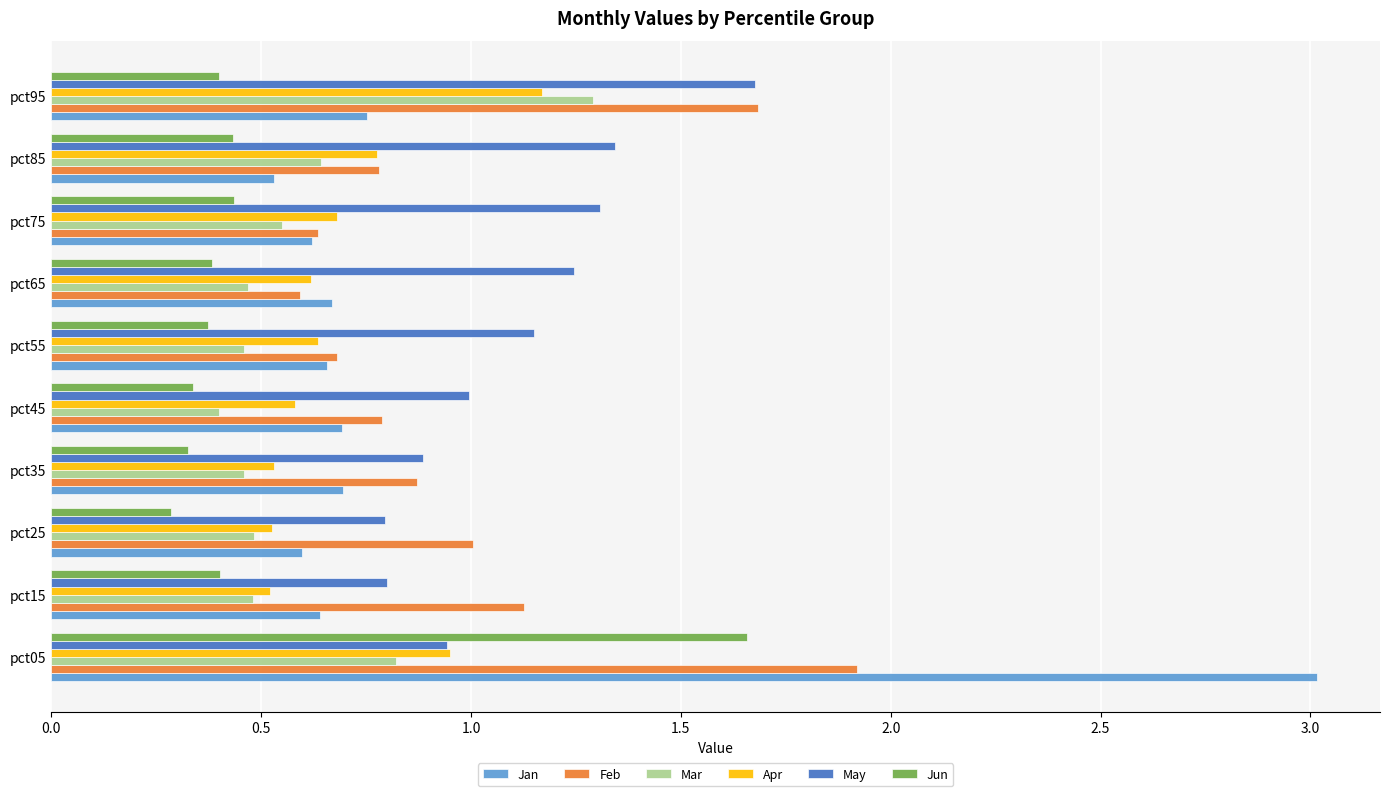

At how many categories does at least one series exceed 0?

10